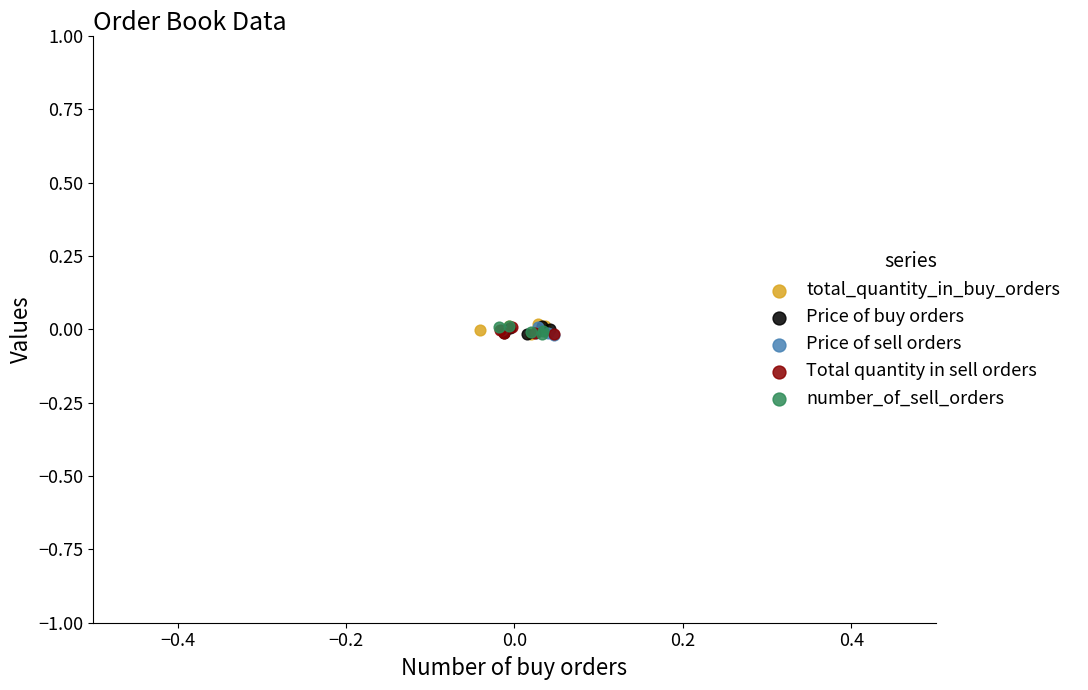

What are all the series names shown in the legend?

total_quantity_in_buy_orders, Price of buy orders, Price of sell orders, Total quantity in sell orders, number_of_sell_orders